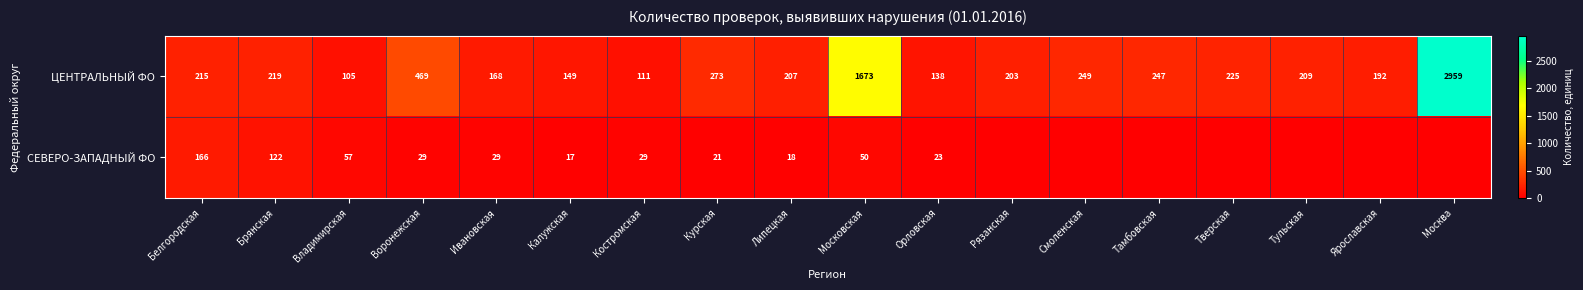

What is the difference between the second highest and second lowest values in the ЦЕНТРАЛЬНЫЙ ФО series?

1562